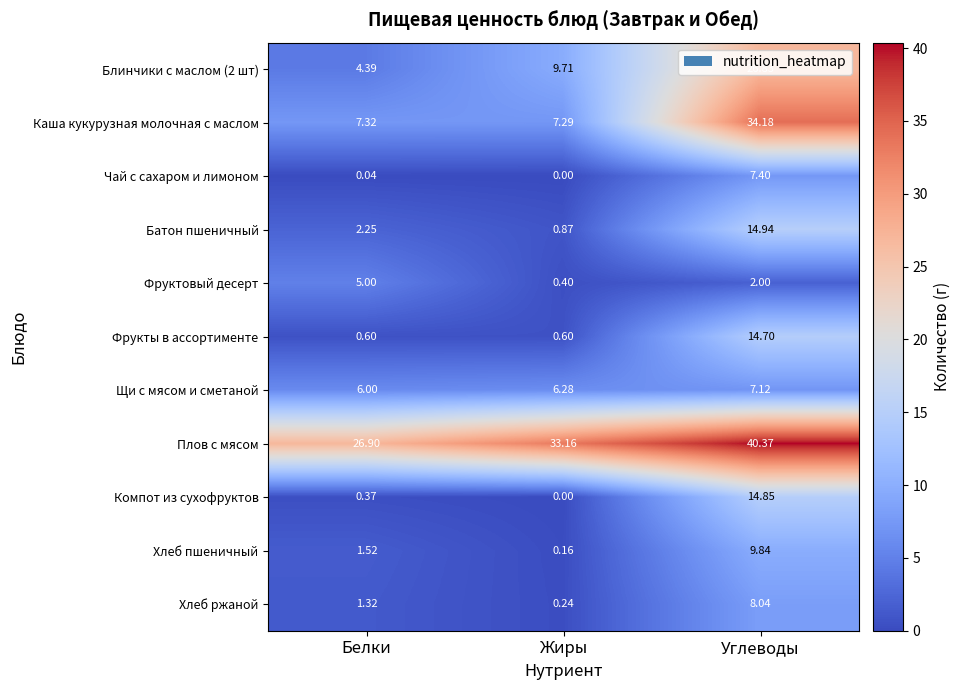

Where does the Фруктовый десерт series first go above 2?

Белки